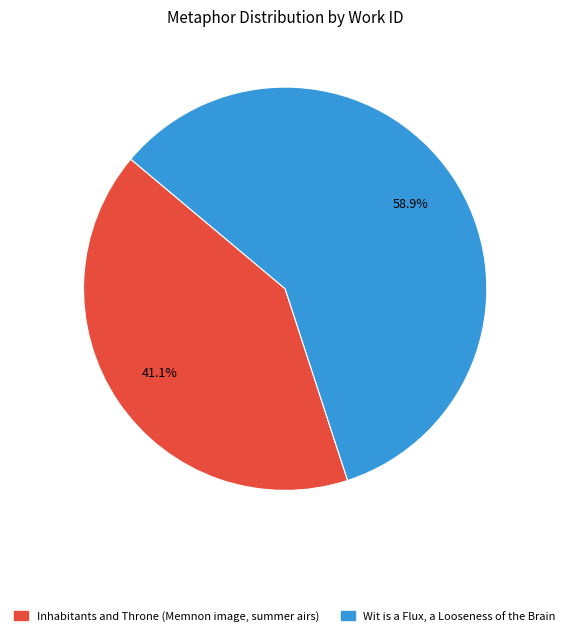

How many slices are in this pie chart?

2